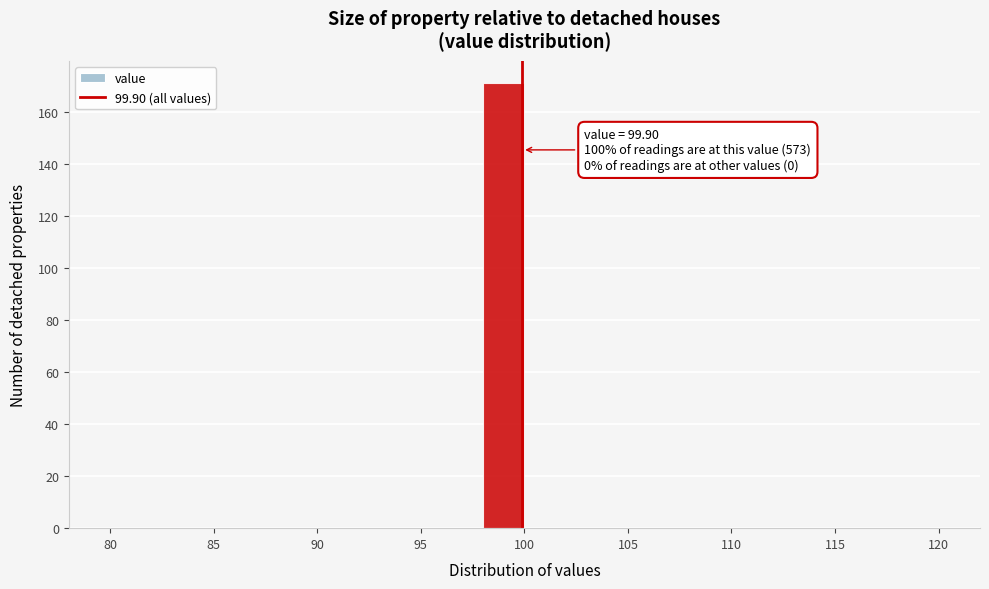

Over which range of the x-axis is the bar tallest?

98 to 100